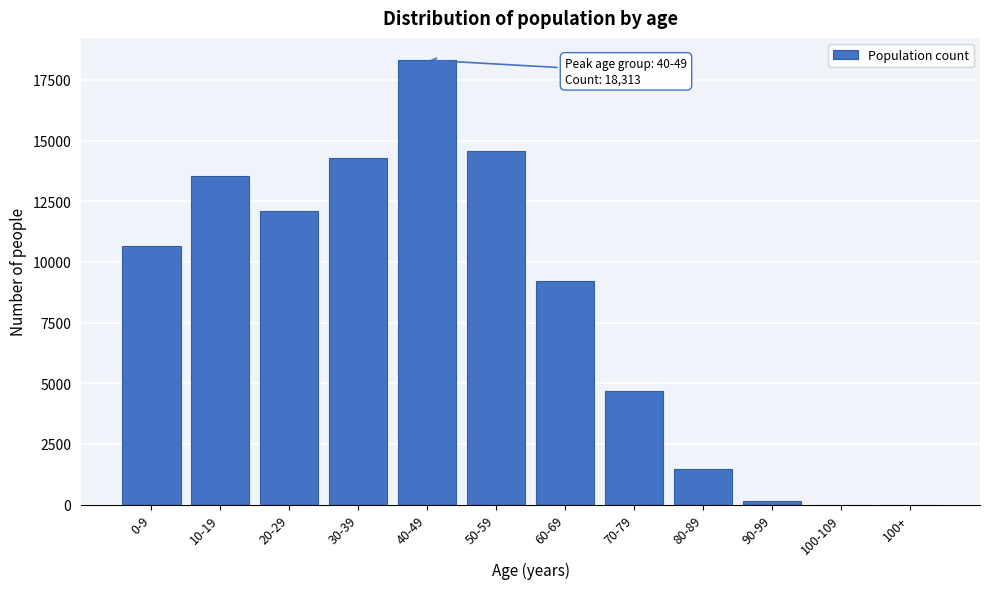

Reading left to right, transcribe all the data shown in this chart.

0-9=10634	10-19=13547	20-29=12109	30-39=14294	40-49=18313	50-59=14573	60-69=9231	70-79=4690	80-89=1450	90-99=168	100-109=0	100+=0